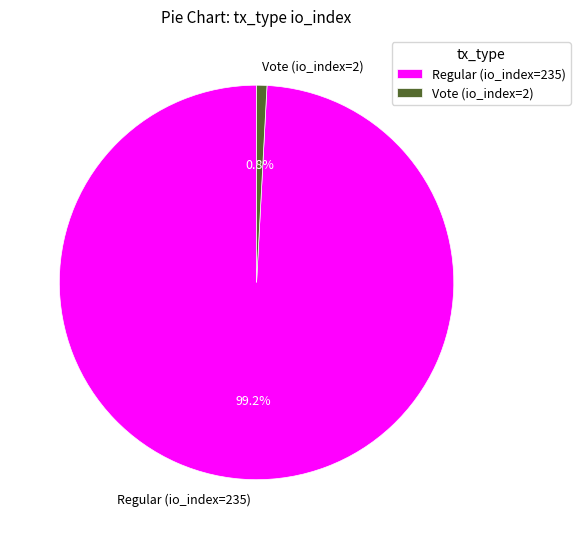

What percentage is the Regular (io_index=235) slice, to the nearest percent?

99%